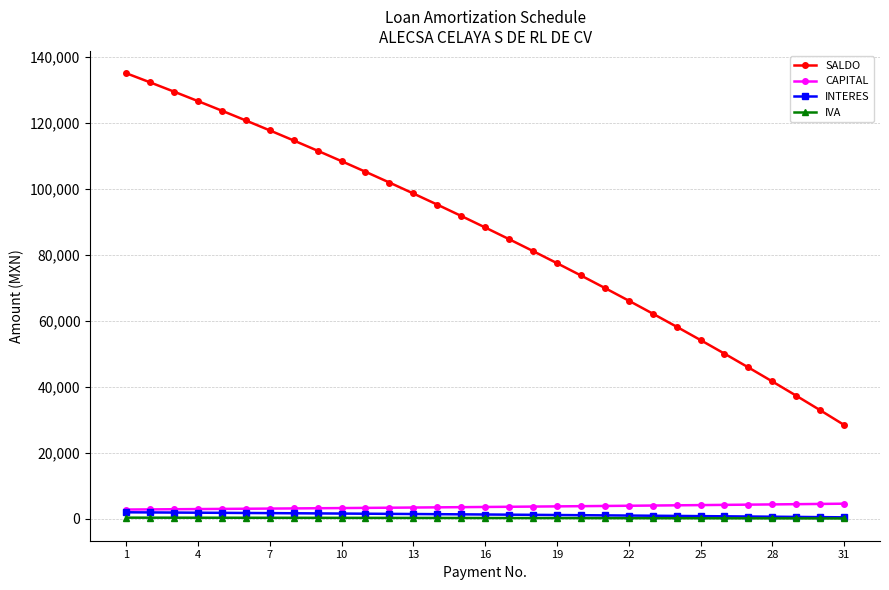

How many categories are shown in the chart?

31